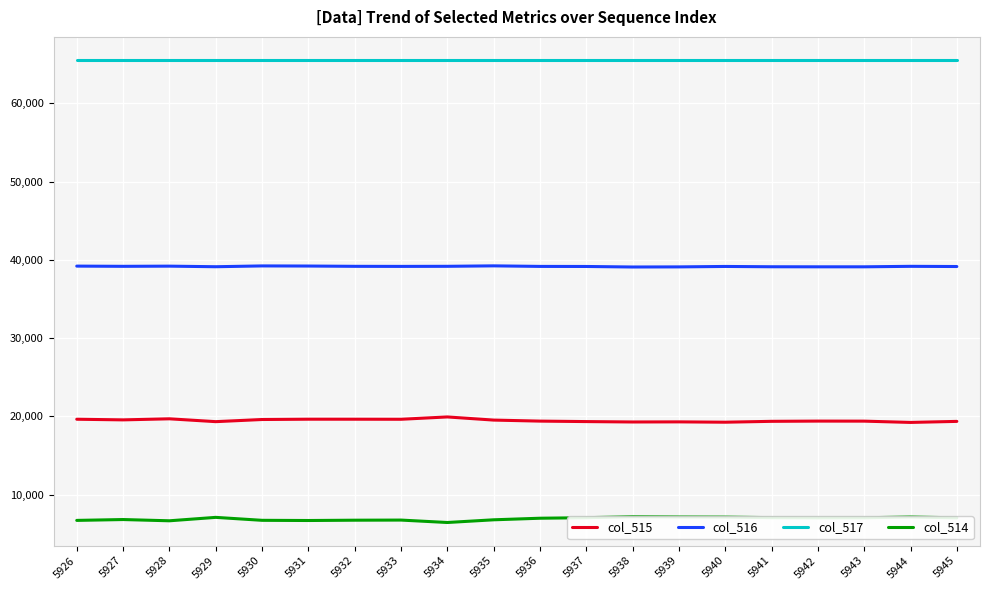

Rank the series by their average value, from lowest to highest.

col_514, col_515, col_516, col_517